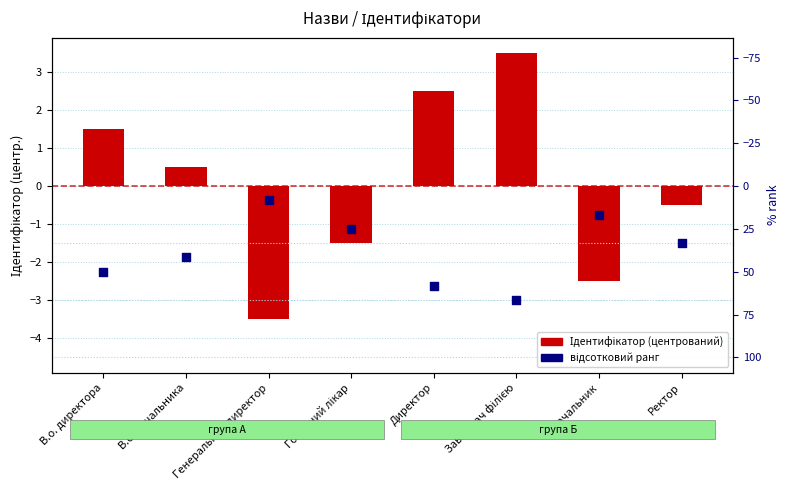

Which series has the widest spread of Y values?

Ідентифікатор (центрований)